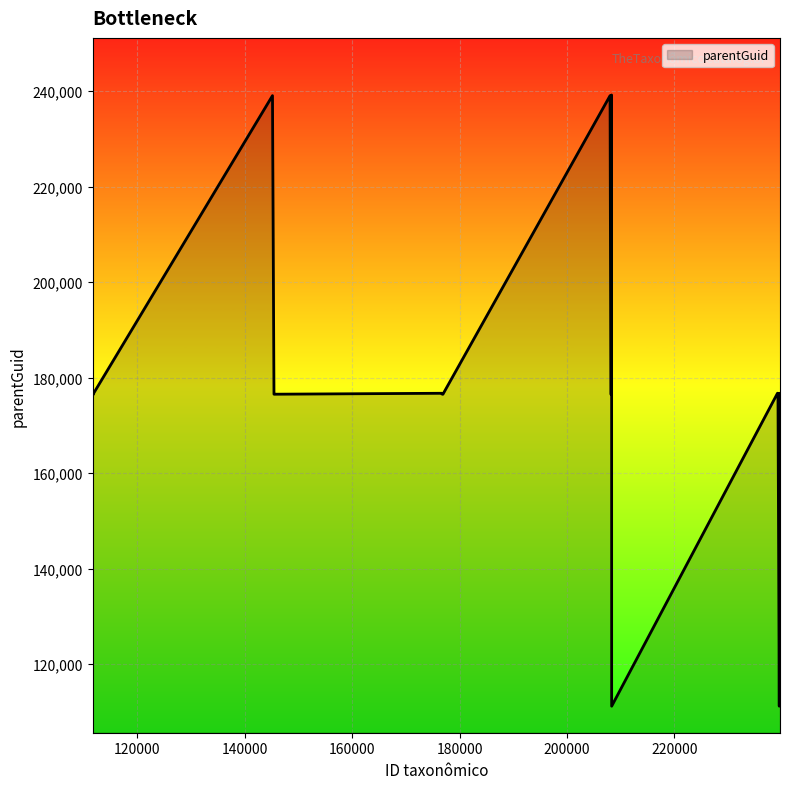

What is the difference between the maximum and minimum values?

128036